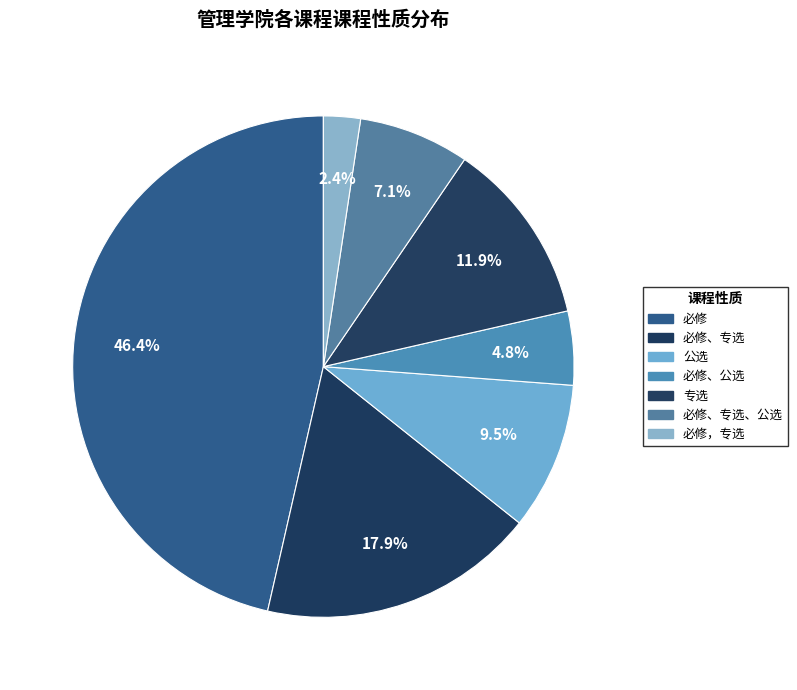

How many slices are in this pie chart?

7